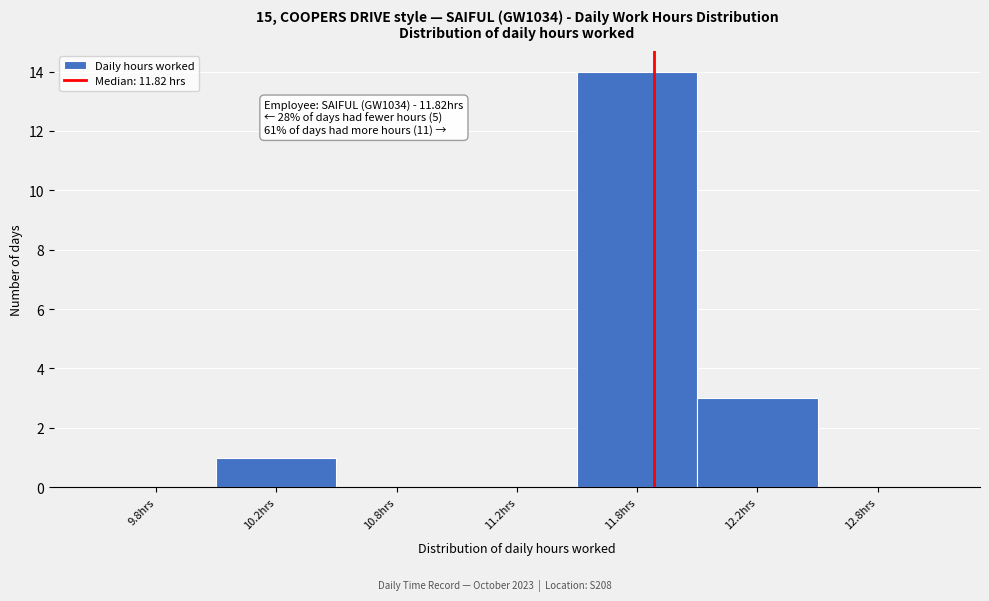

Reading left to right, transcribe all the data shown in this chart.

9.8hrs=0	10.2hrs=1	10.8hrs=0	11.2hrs=0	11.8hrs=14	12.2hrs=3	12.8hrs=0